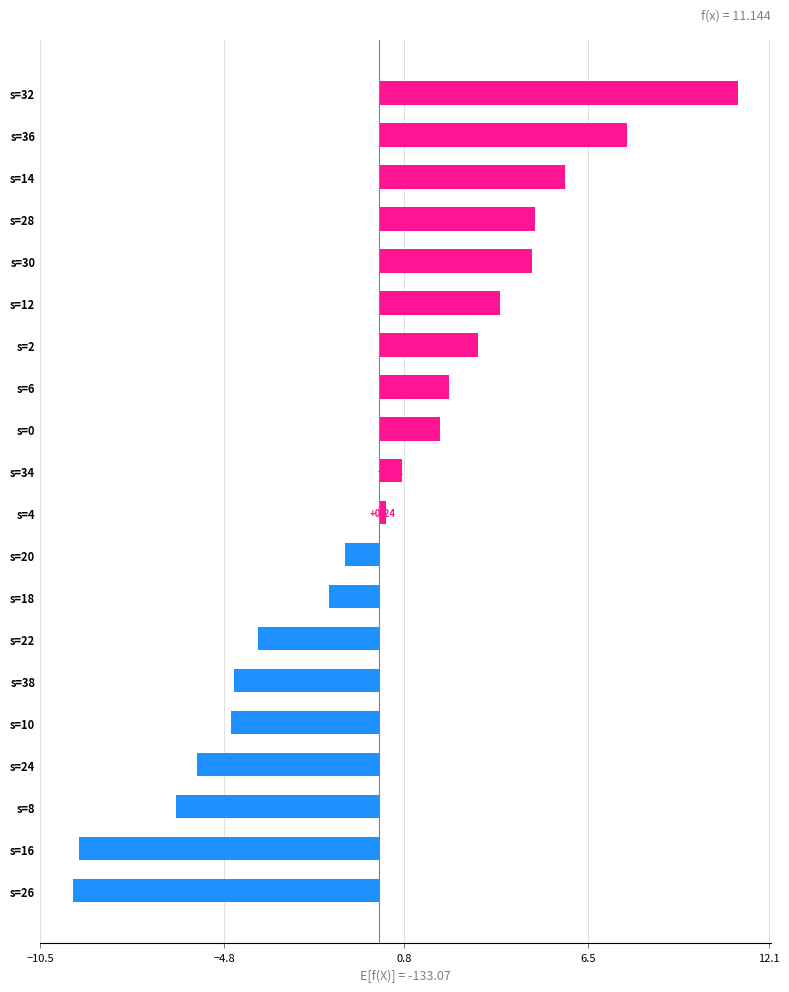

Which label corresponds to the largest value in the chart?

s=32